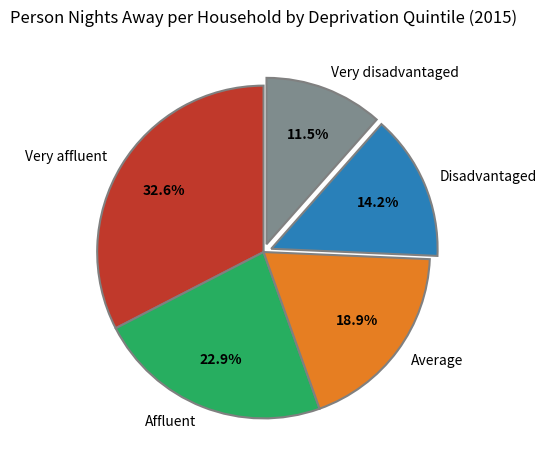

How many slices are in this pie chart?

5